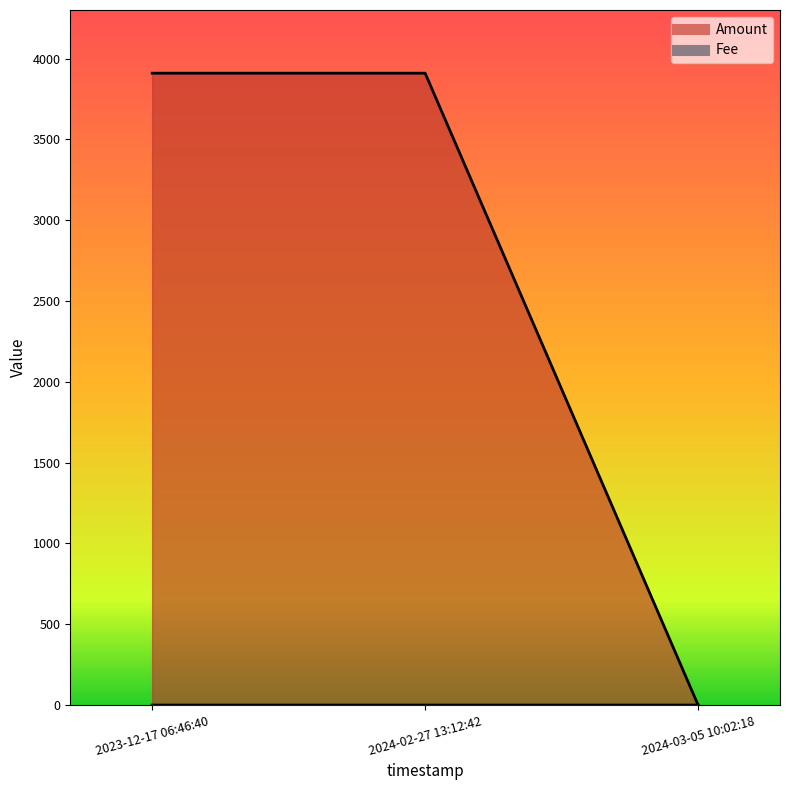

Which has a higher value, 2024-03-05 10:02:18 or 2023-12-17 06:46:40?

2023-12-17 06:46:40